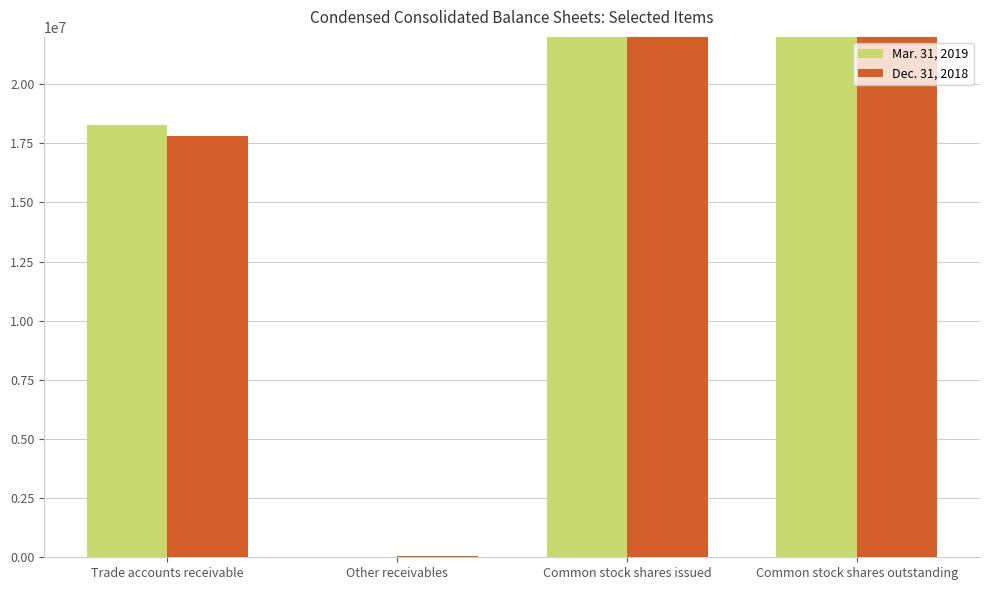

What is the label of the 3rd bar from the right?

Other receivables